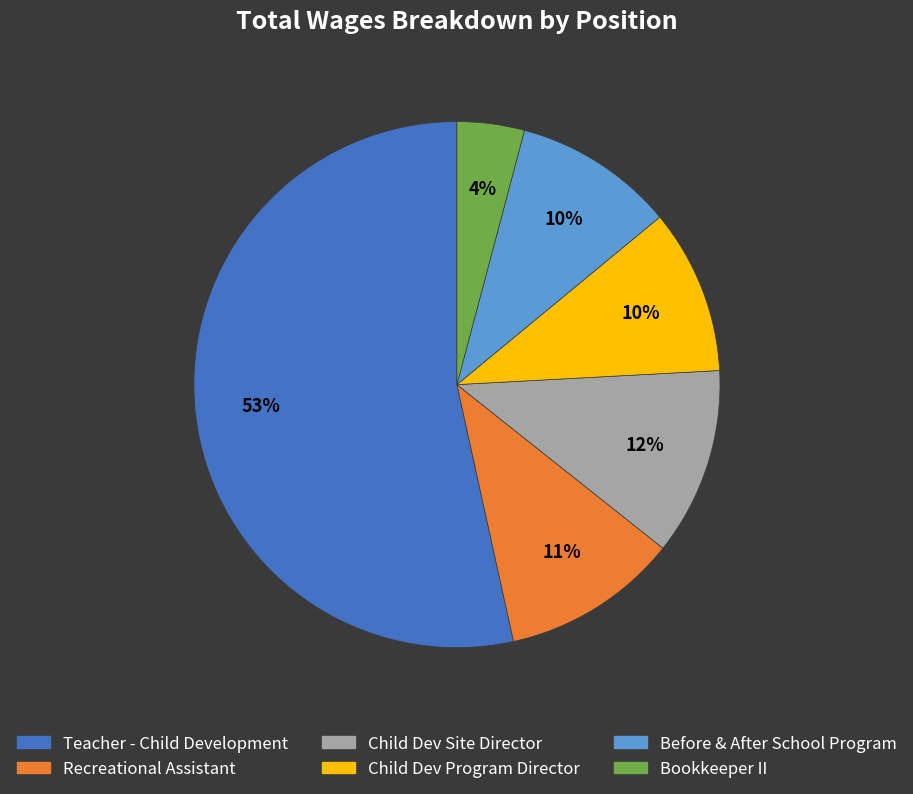

Which slice represents more than half of the pie?

Teacher - Child Development